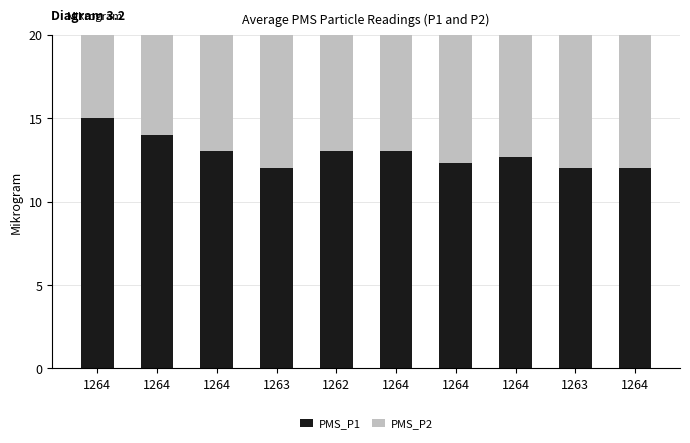

Rank the series by their maximum value, from highest to lowest.

PMS_P1, PMS_P2